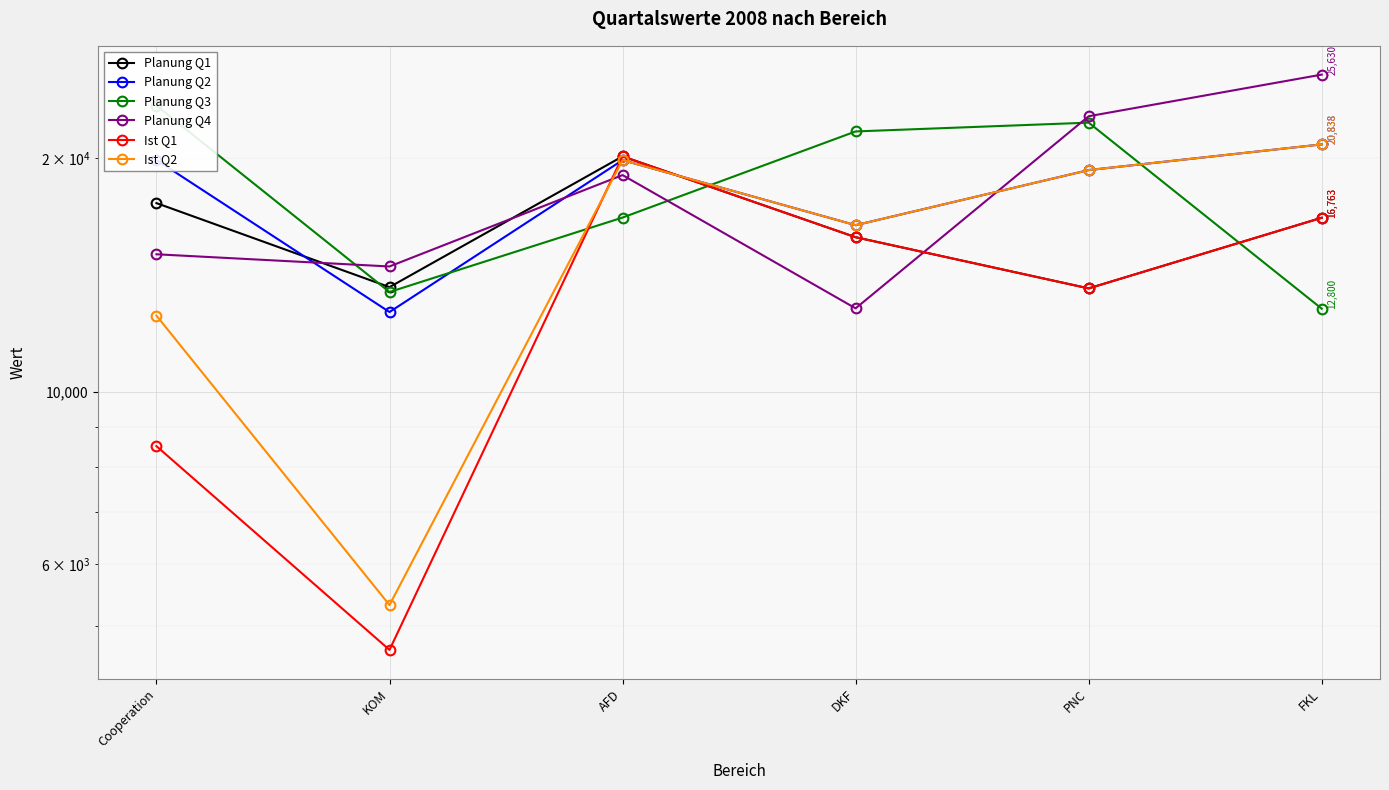

What is the label of the 3rd point from the right?

DKF